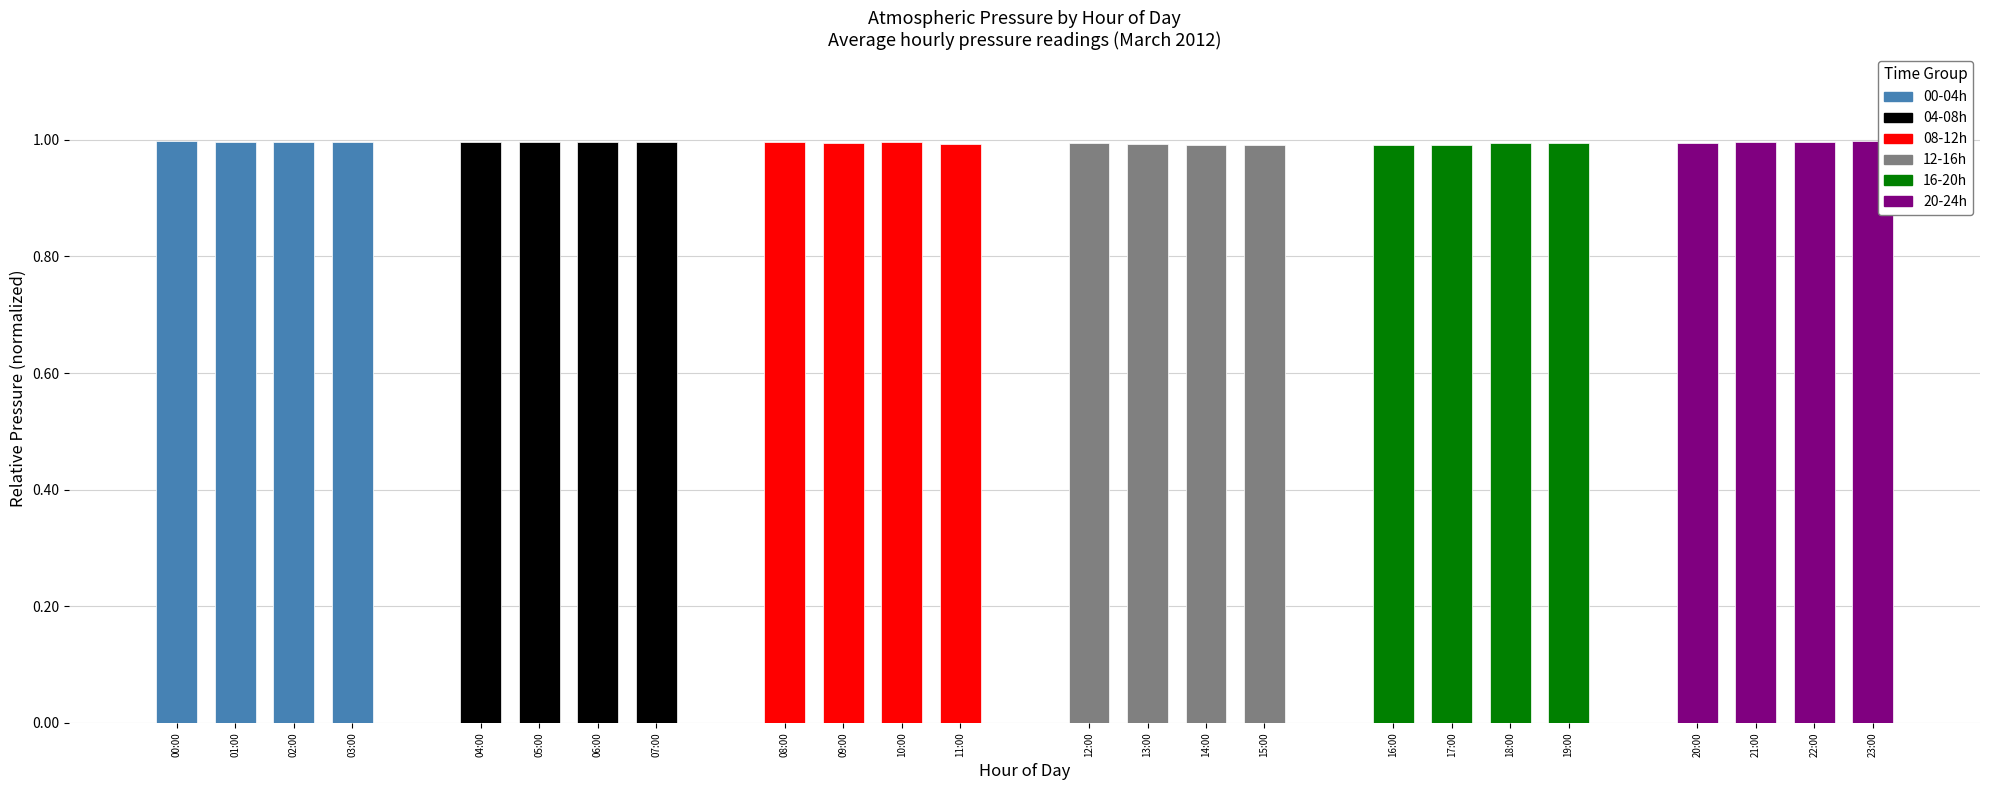

What is the average value?

1.0